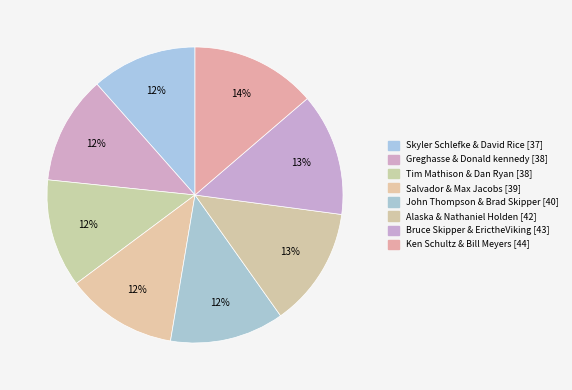

Count the number of slices in the pie.

8